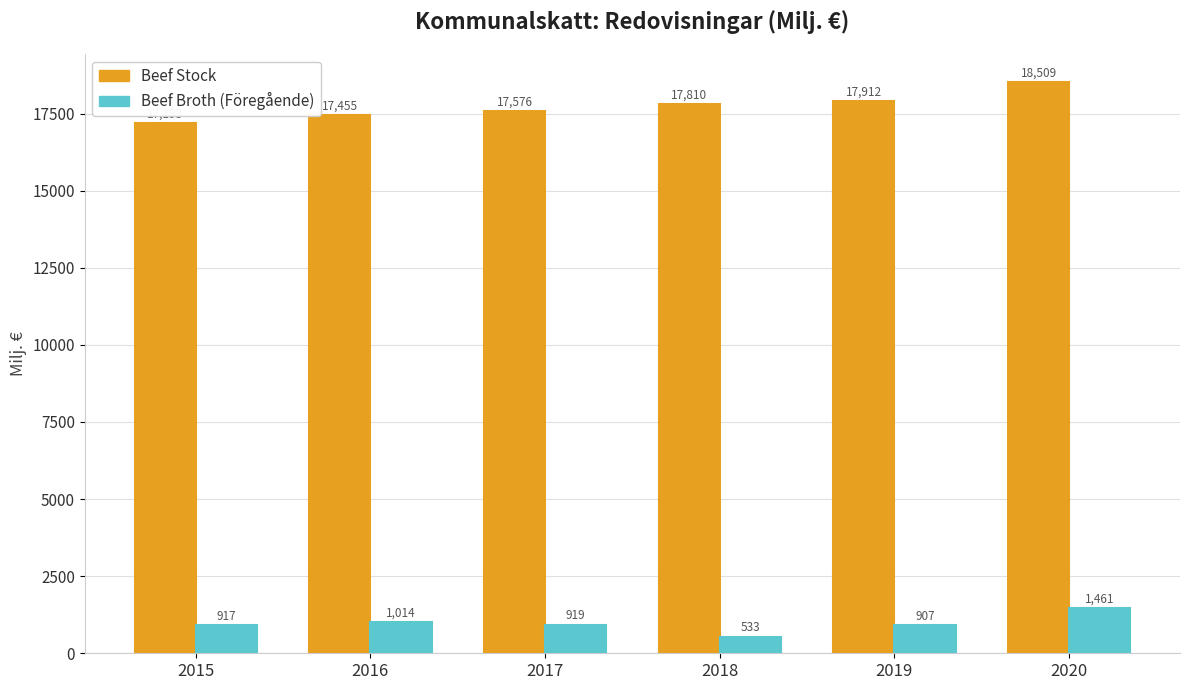

At which label does Beef Broth (Föregående) first exceed 919?

2016